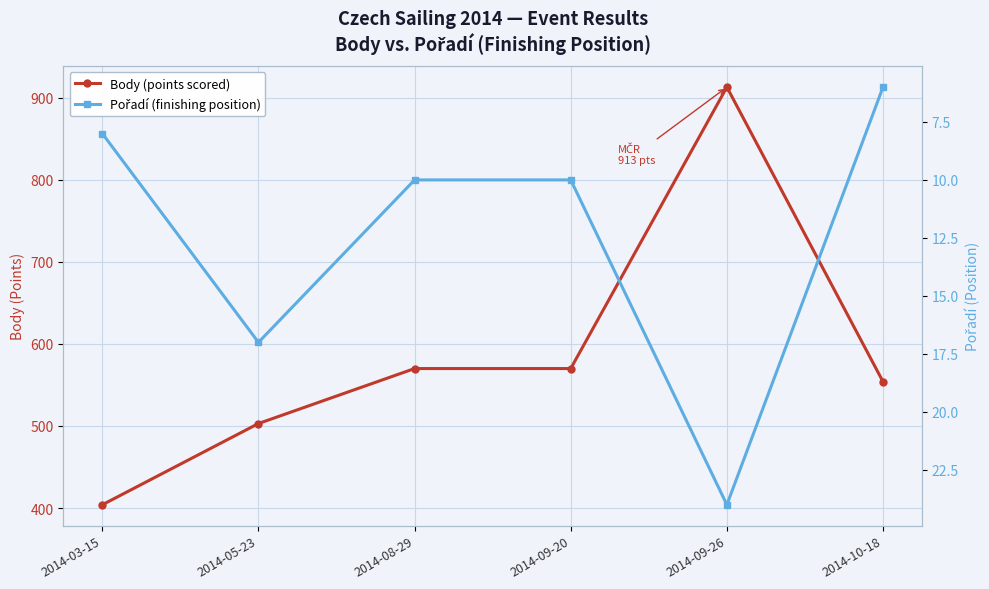

Which series has the largest total across all categories?

Body (points scored)